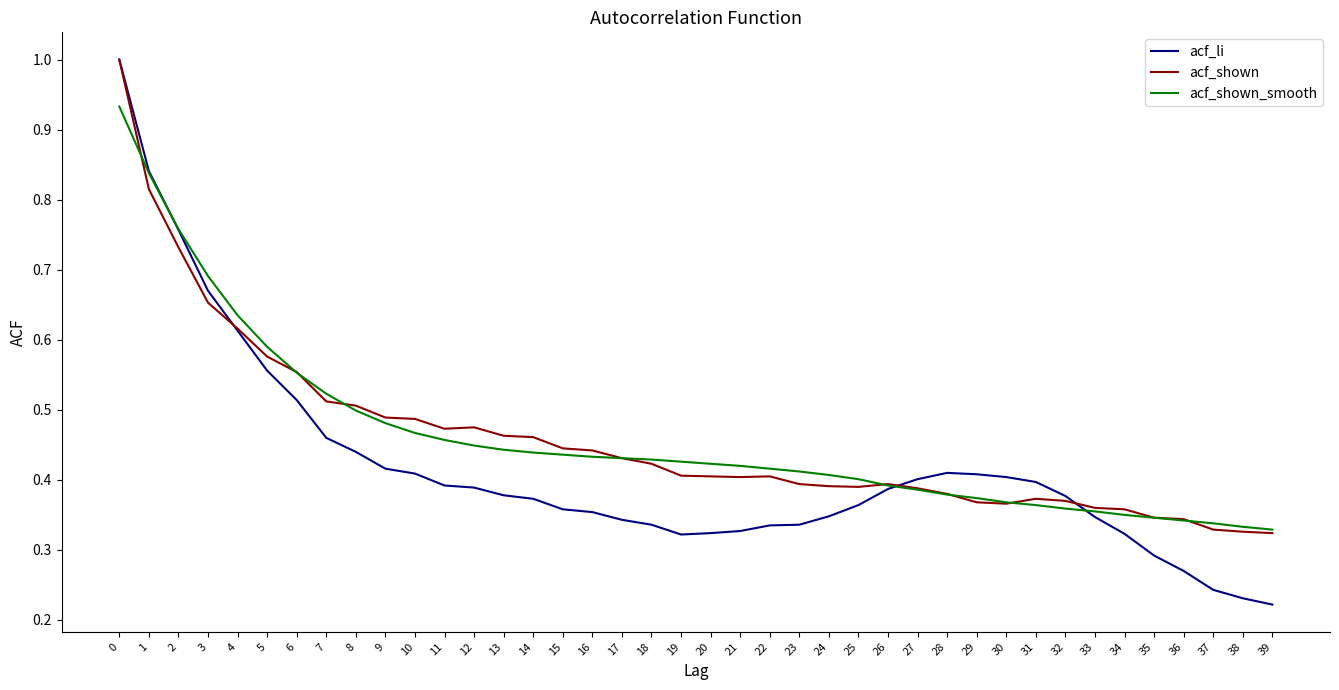

Which series has the widest spread of values?

acf_li